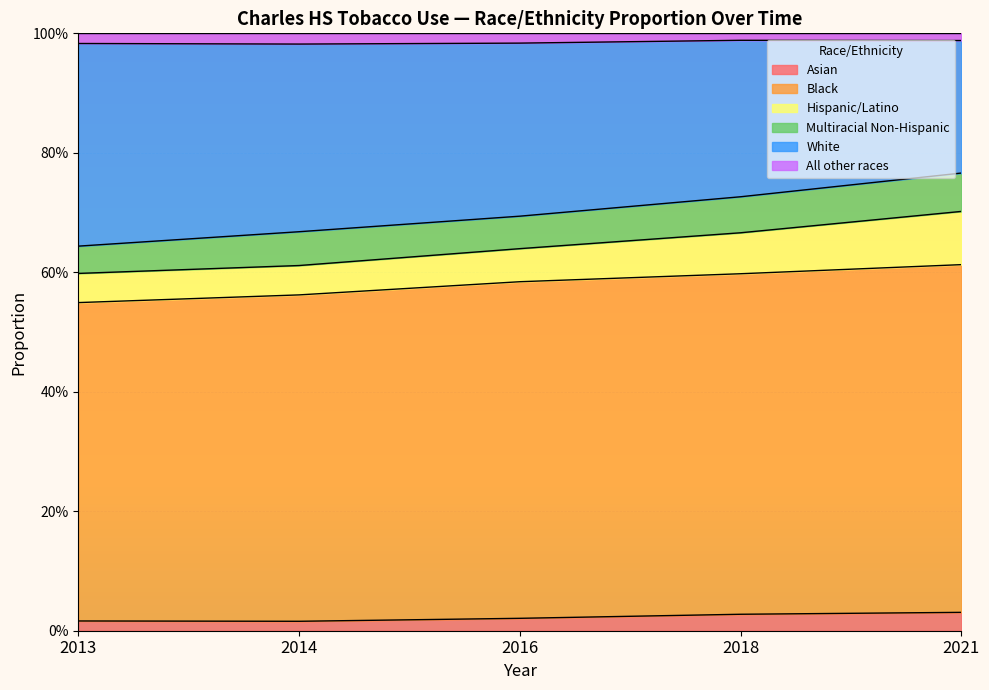

What is the sum of the Black values at 2014 and 2021?

1.2